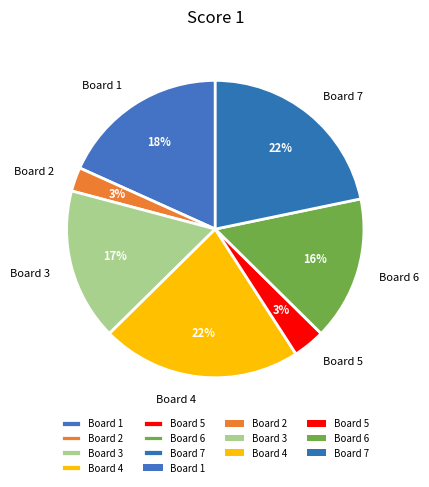

Approximately how many times larger is the value at Board 3 compared to Board 1?

0.9